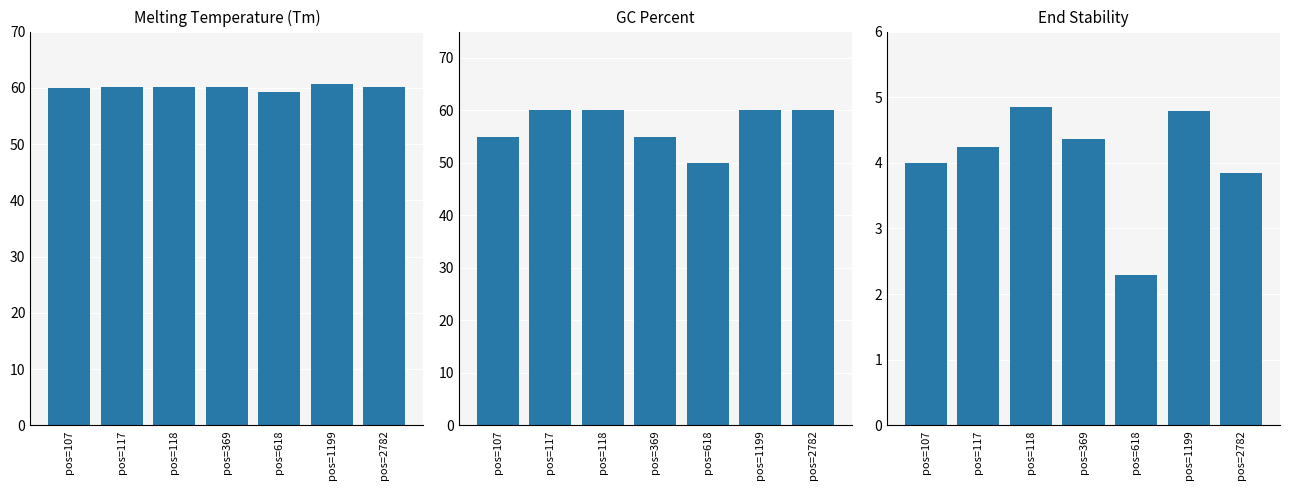

Is the value of PRIMER_LEFT_0_GC_PERCENT at pos=369 greater than the value of PRIMER_LEFT_0_TM at pos=2782?

No